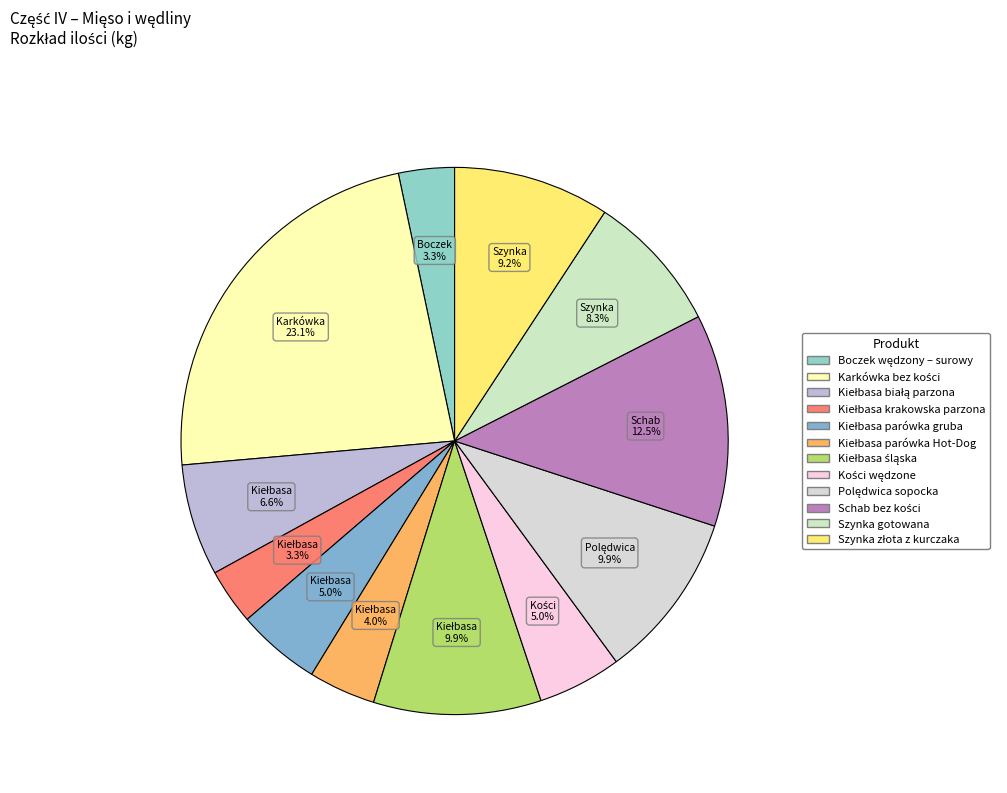

Count the number of slices in the pie.

12